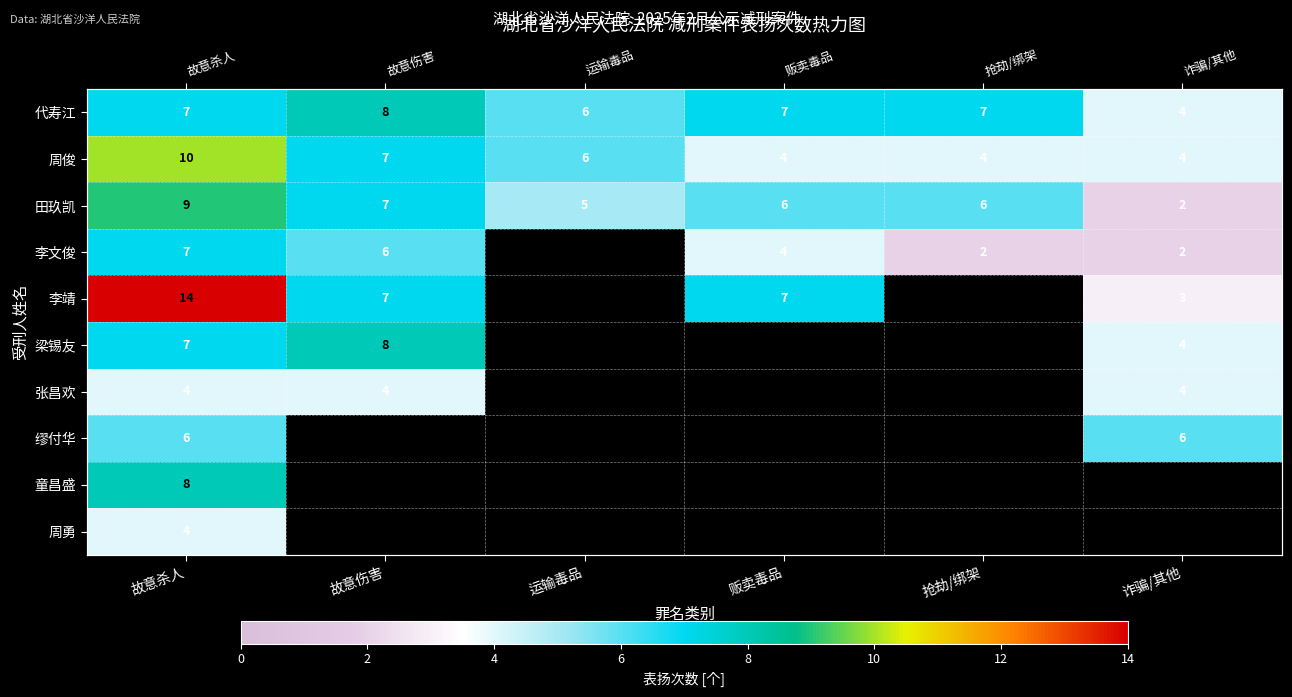

What is the difference between the highest and lowest values at 故意杀人?

10.0